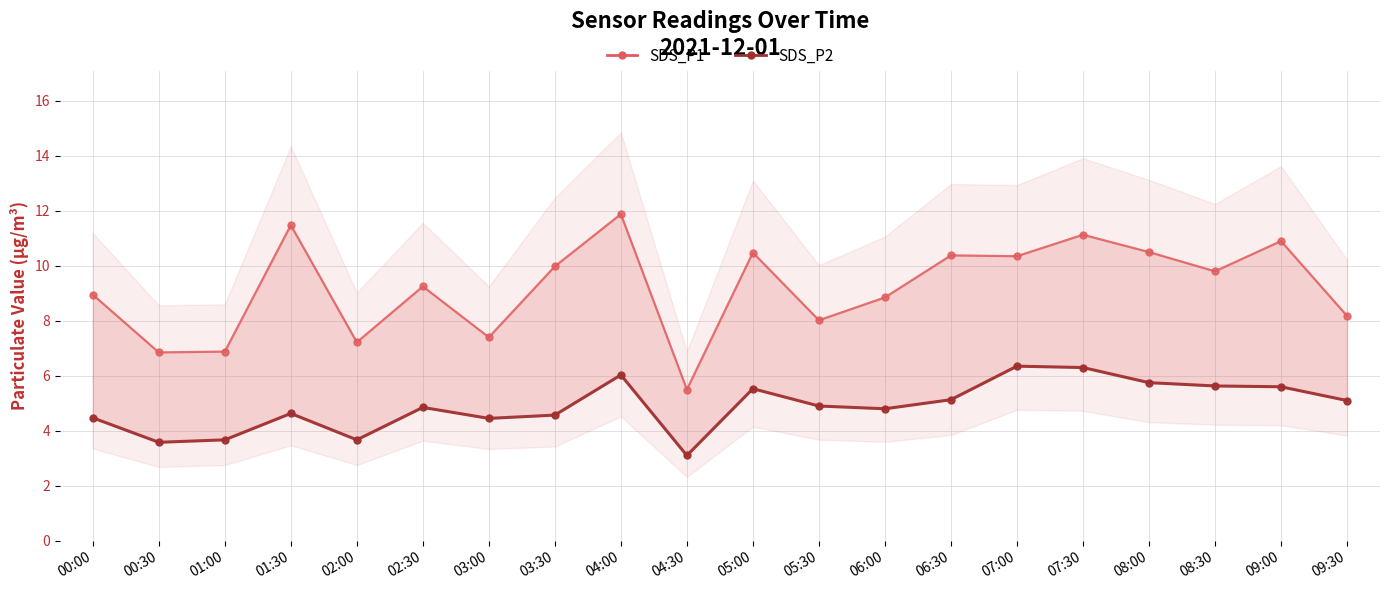

What is the difference between the maximum and minimum values in the SDS_P1 series?

6.4